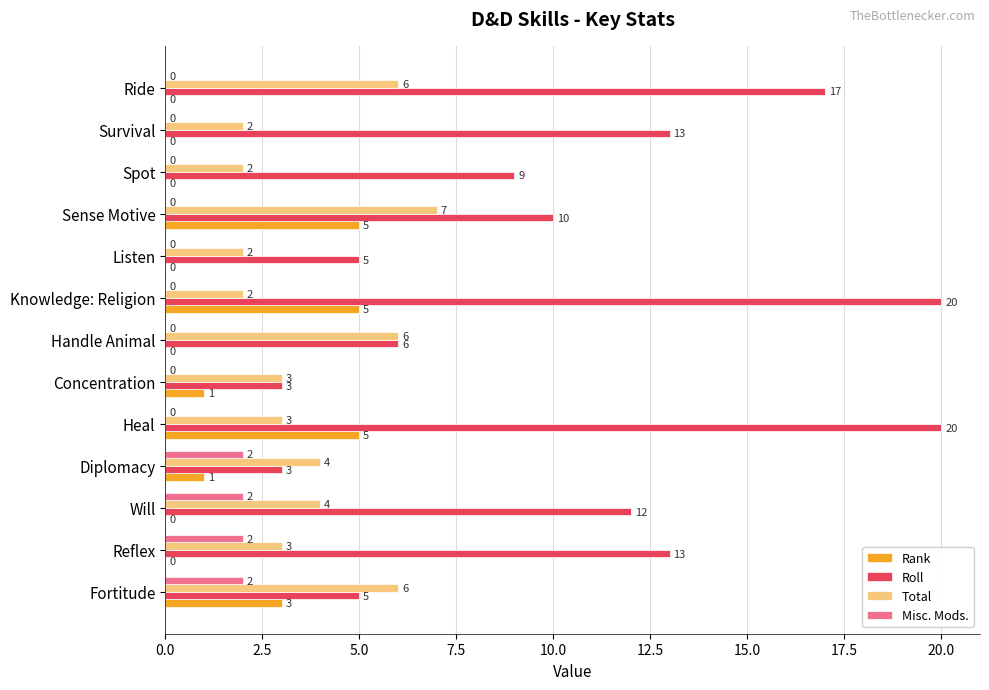

At which category is the sum across all series the highest?

Heal